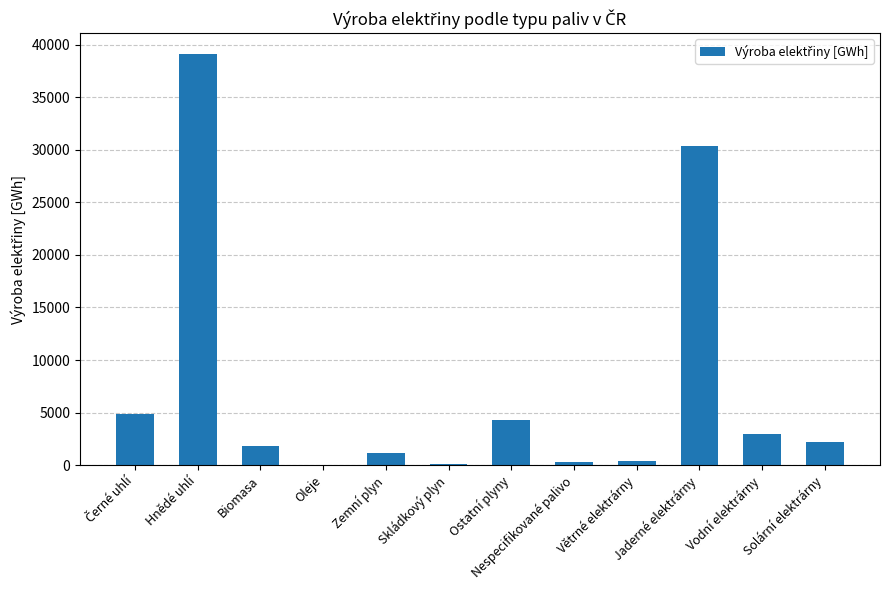

What is the ratio of the value at Biomasa to the value at Zemní plyn?

1.6